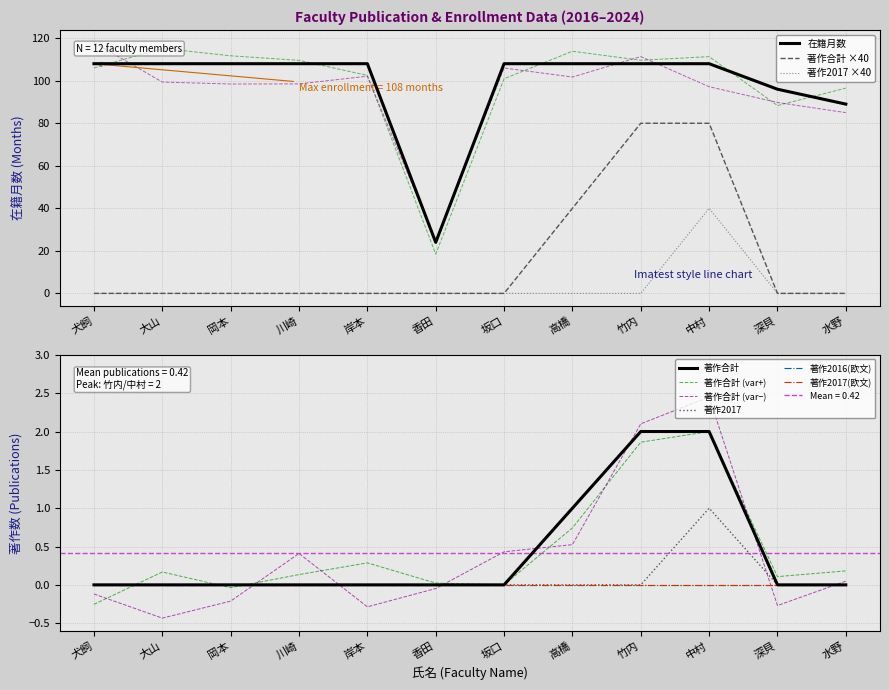

What is the lowest value of the 在籍月数 series?

24